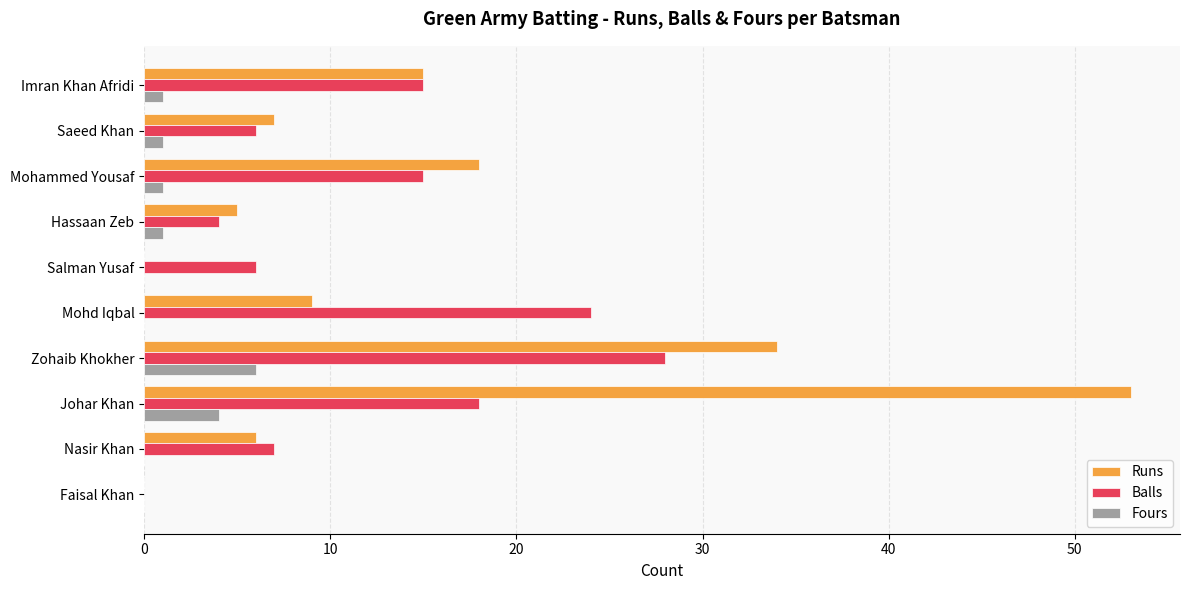

What is the total value across all series at Mohd Iqbal?

33